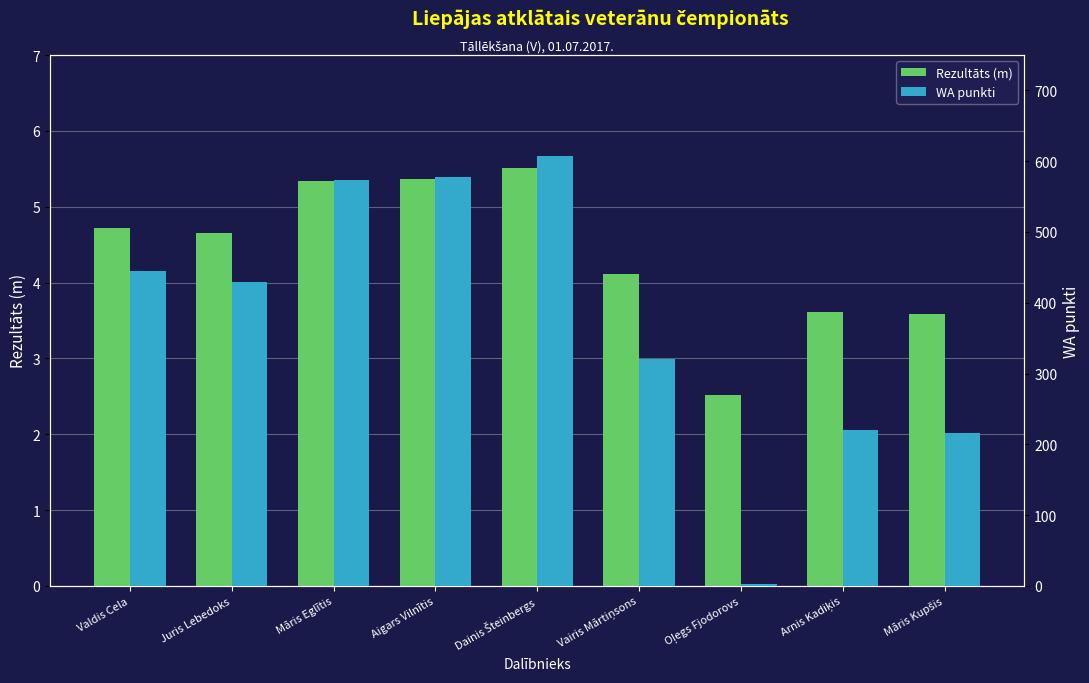

What is the label of the 5th bar from the right?

Dainis Šteinbergs